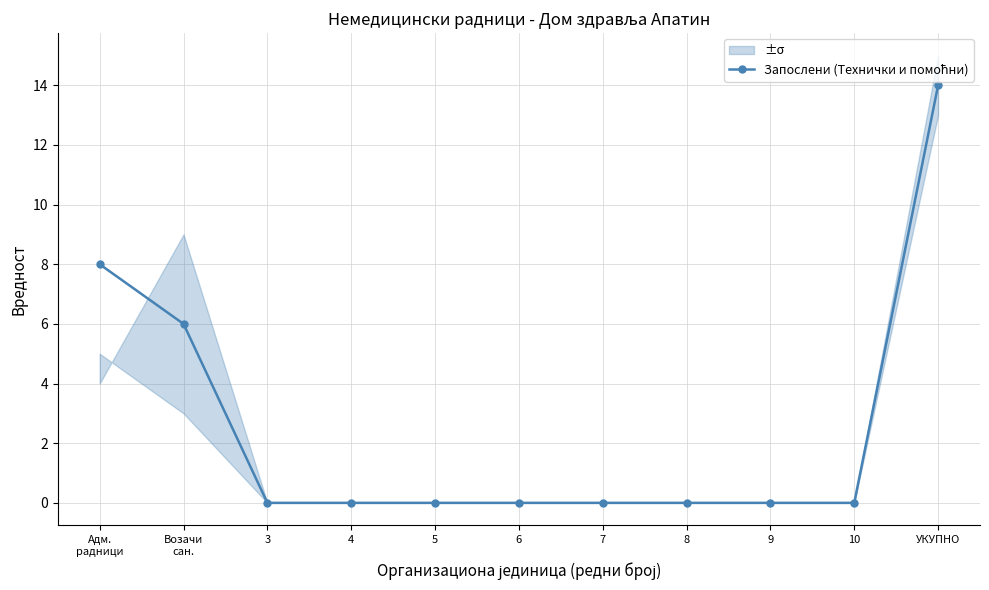

Reading left to right, extract all data points from this chart.

Адм.
радници=8	Возачи
сан.=6	3=0	4=0	5=0	6=0	7=0	8=0	9=0	10=0	УКУПНО=14